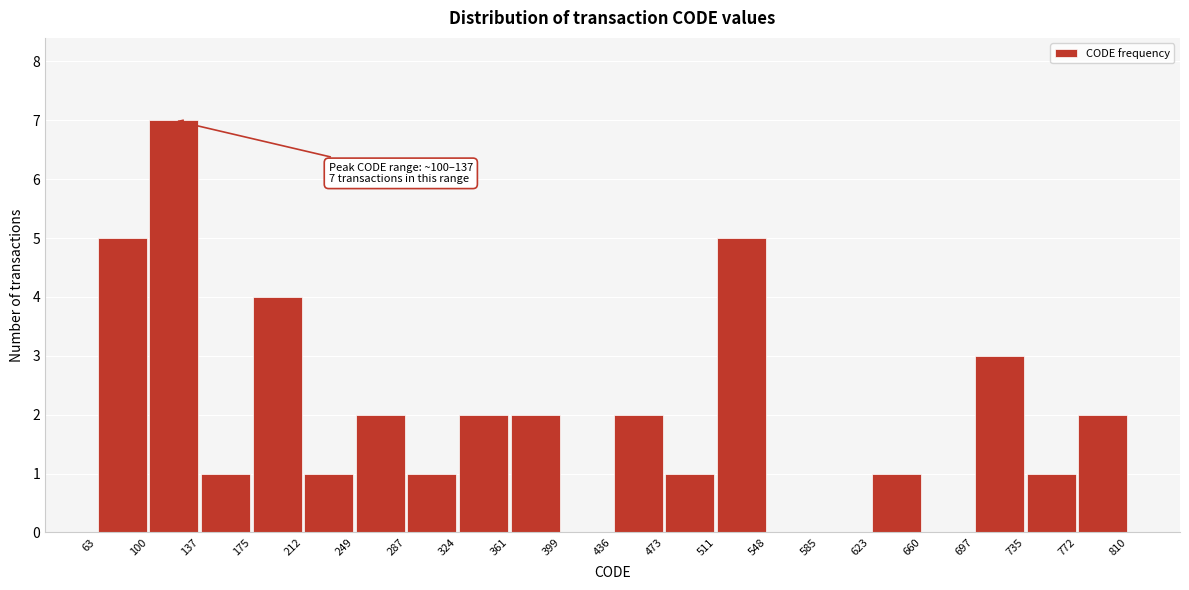

Which range on the x-axis has the tallest bar?

100 to 137